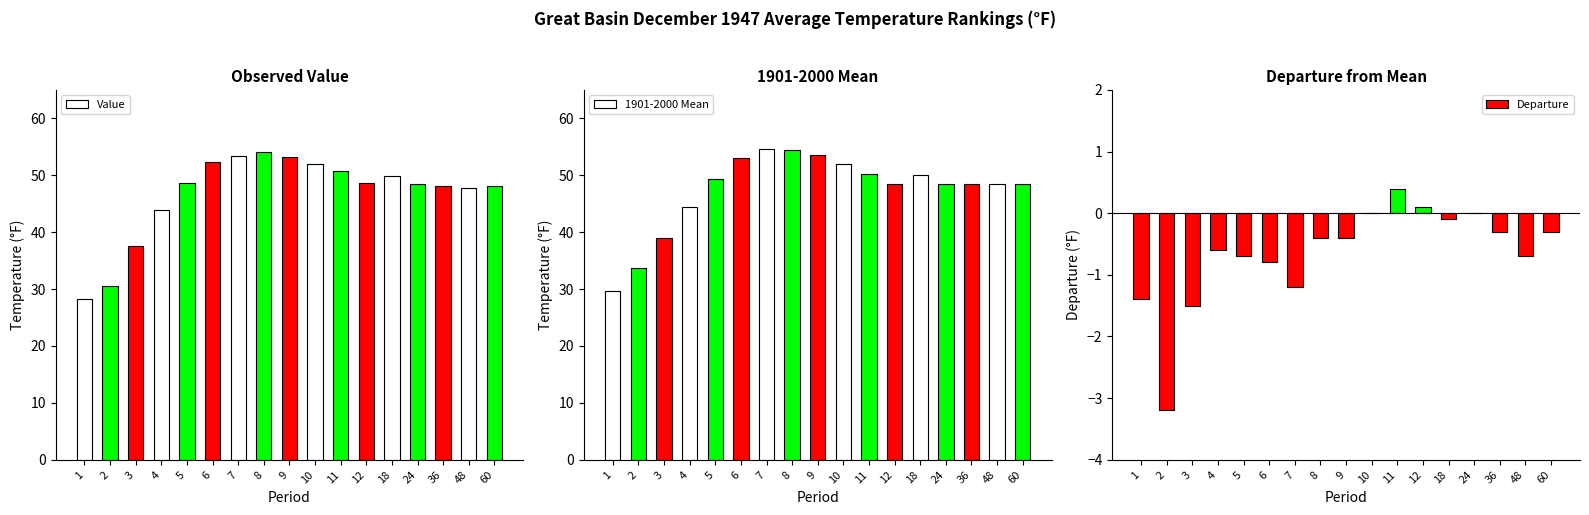

Reading left to right, extract all data points from this chart.

Value: 28.3	30.5	37.5	43.9	48.7	52.3	53.4	54.1	53.2	52.0	50.7	48.6	49.9	48.4	48.1	47.7	48.1
1901-2000 Mean: 29.7	33.7	39.0	44.5	49.4	53.1	54.6	54.5	53.6	52.0	50.3	48.5	50.0	48.4	48.4	48.4	48.4
Departure: -1.4	-3.2	-1.5	-0.6	-0.7	-0.8	-1.2	-0.4	-0.4	0.0	0.4	0.1	-0.1	0.0	-0.3	-0.7	-0.3